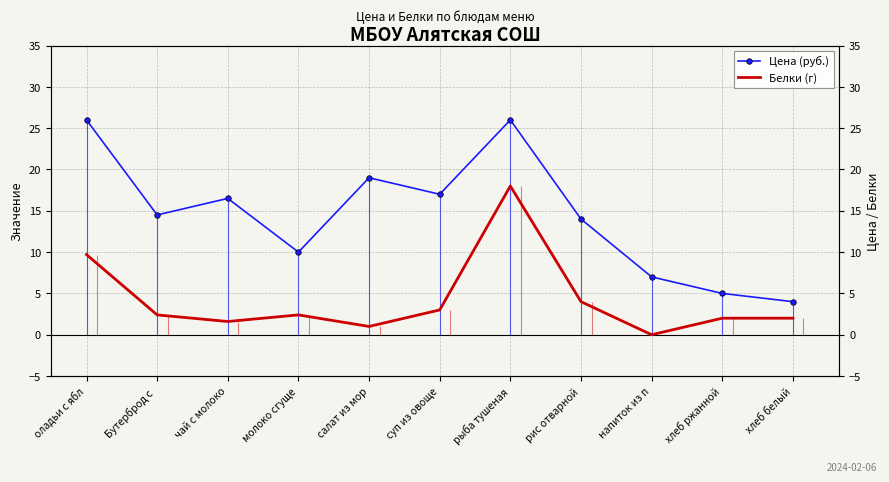

Which category has the highest value in the Цена (руб.) series?

оладьи с ябл